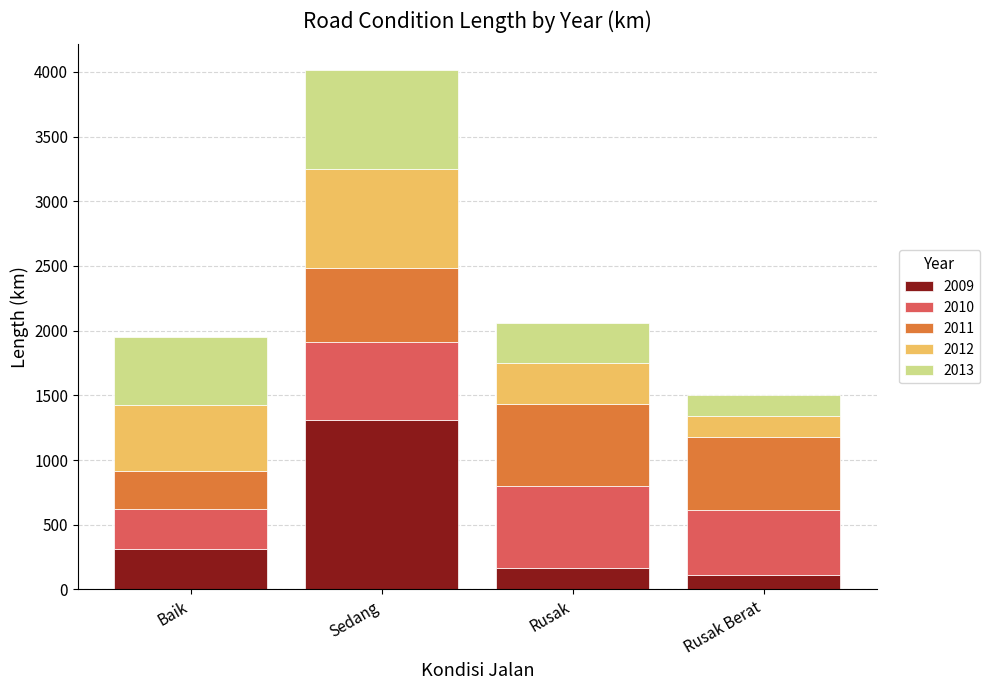

What is the maximum value for 2009?

1312.1